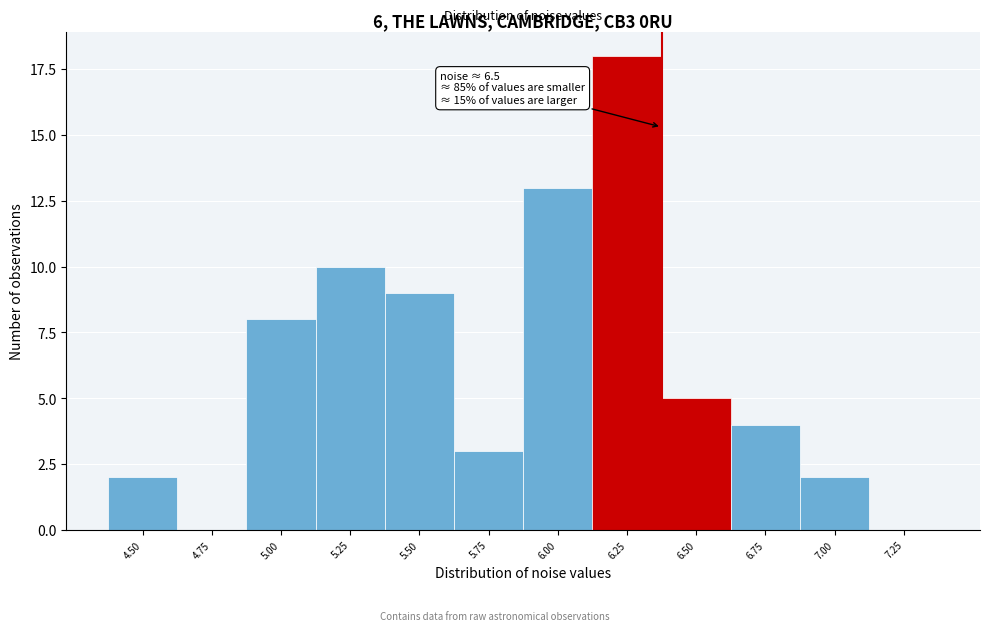

Reading left to right, extract all data points from this chart.

4.50=2	4.75=0	5.00=8	5.25=10	5.50=9	5.75=3	6.00=13	6.25=18	6.50=5	6.75=4	7.00=2	7.25=0